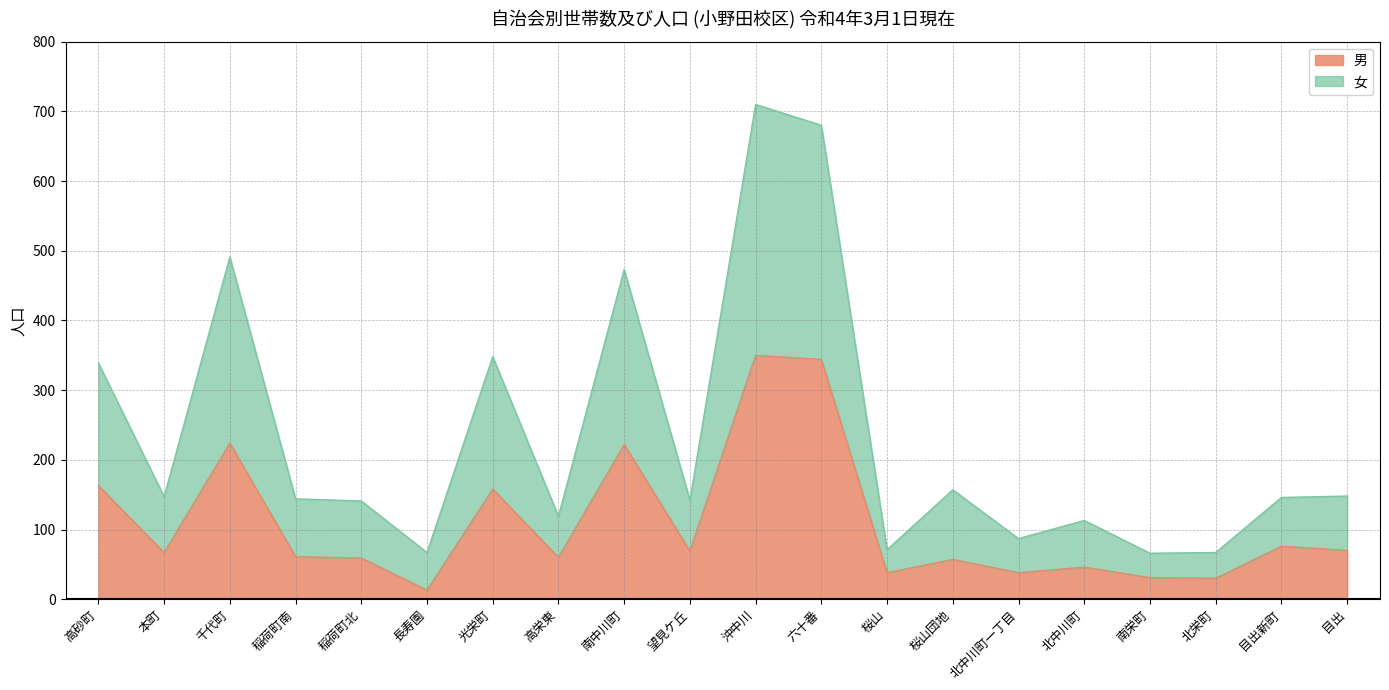

True or false: 男 has a value of 222 at 南中川町.

True